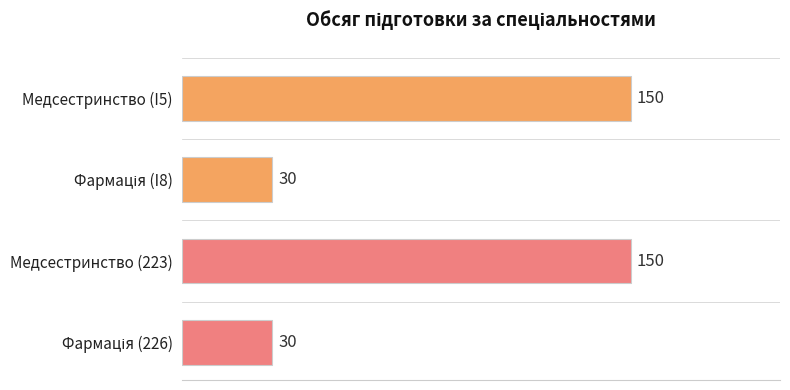

Reading bottom to top, extract all data points from this chart.

30	150	30	150